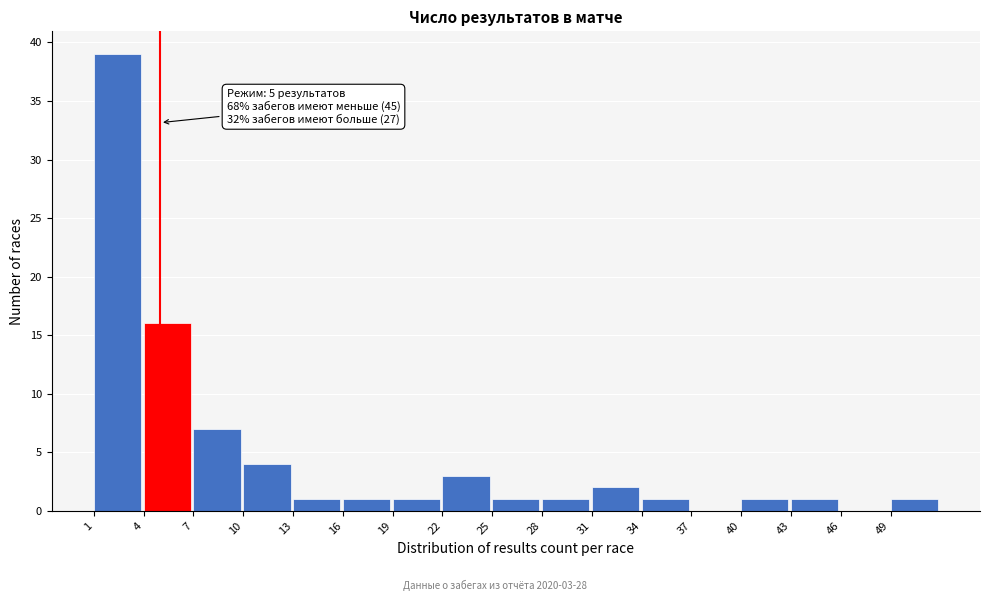

Which range on the x-axis has the tallest bar?

1 to 4